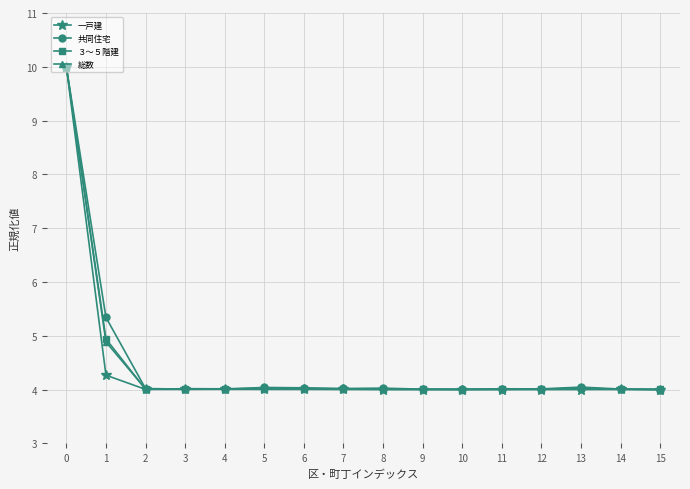

True or false: ３～５階建 has more than 0 interior local peaks.

True